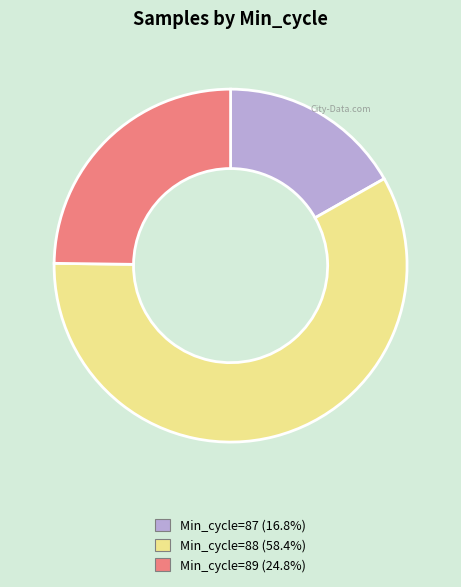

Does any single category account for the majority?

Yes